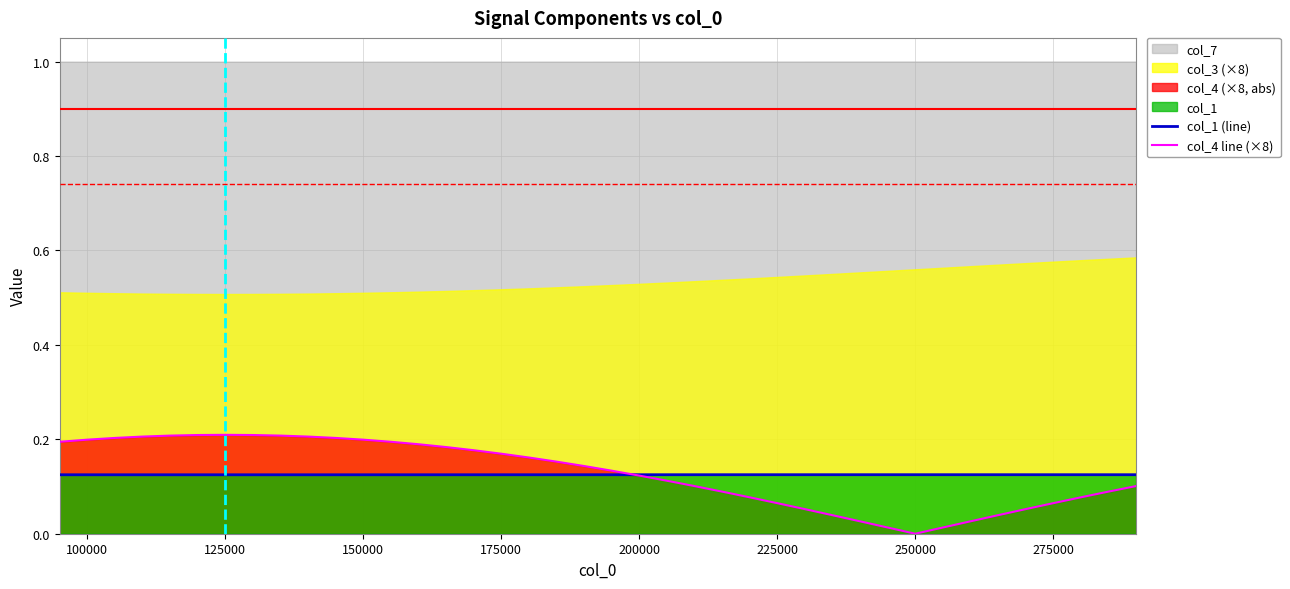

True or false: col_1 (line) and col_4 line (×8) intersect in this chart.

True